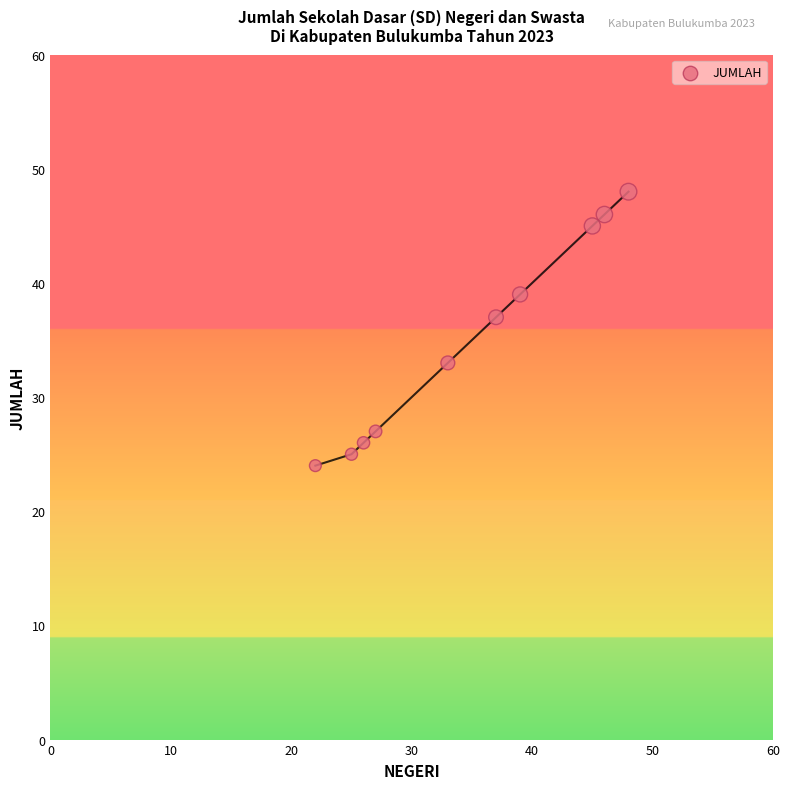

What Y value in the scatter plot is closest to 36?

37